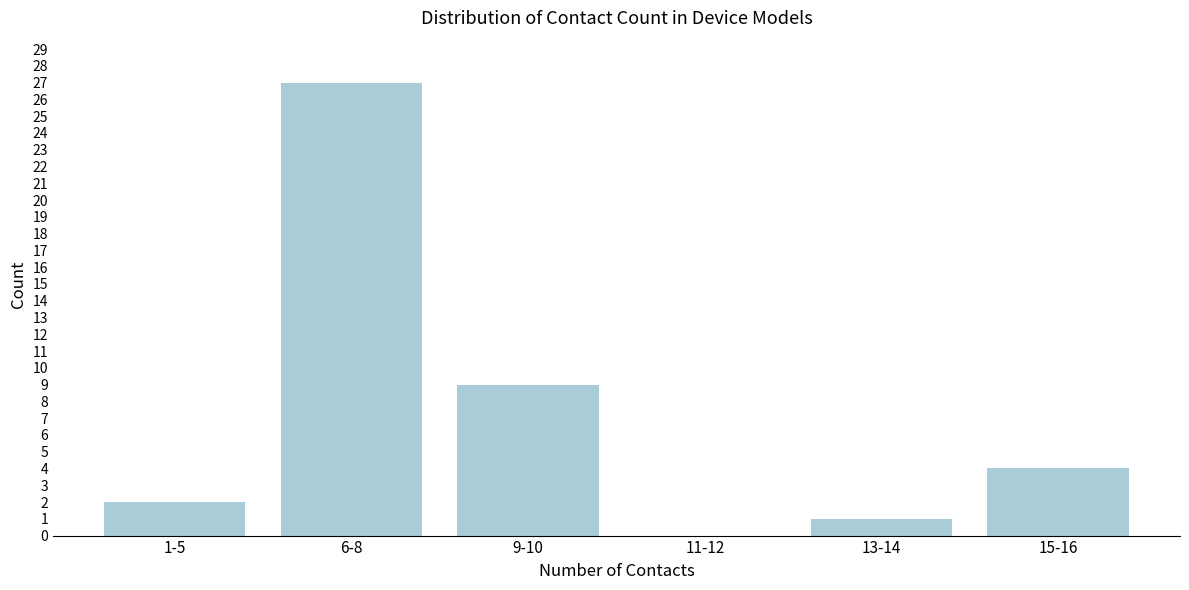

Reading left to right, extract all data points from this chart.

1-5=2	6-8=27	9-10=9	11-12=0	13-14=1	15-16=4